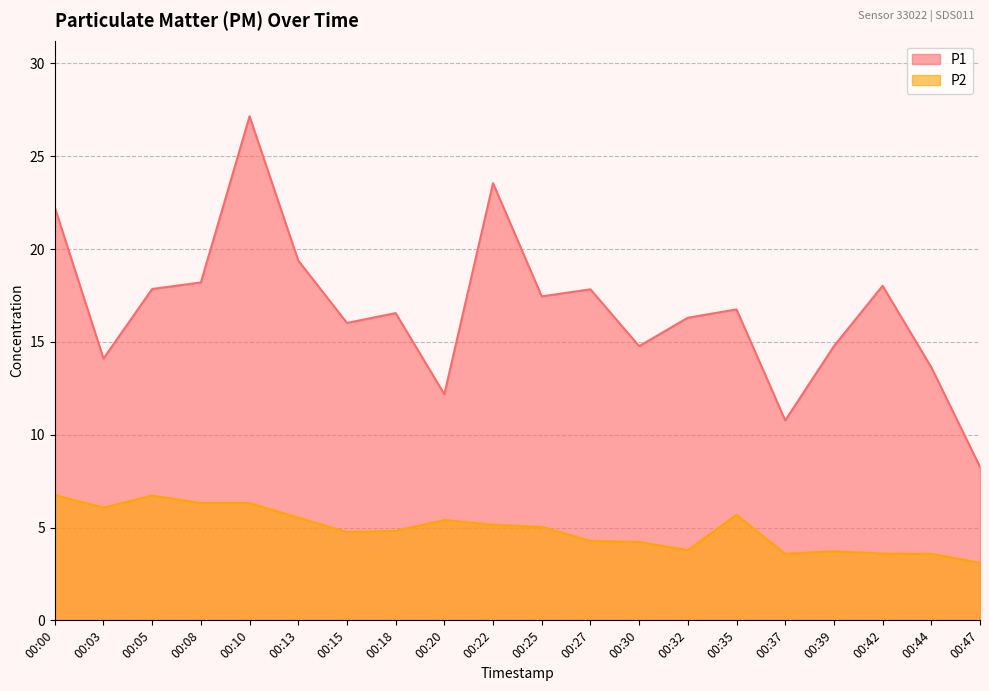

What is the difference between the second highest and minimum values in the P2 series?

3.6